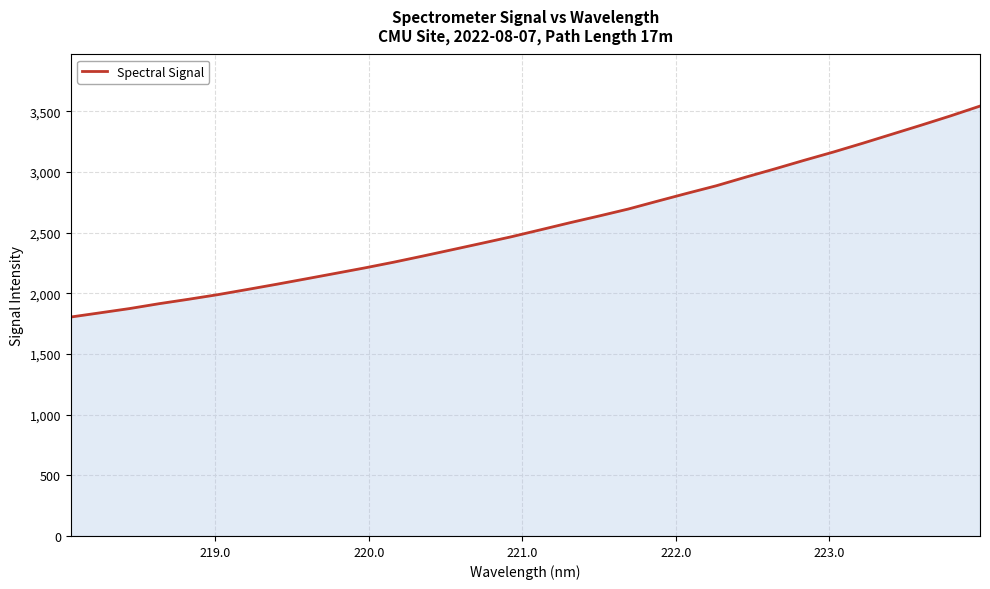

Reading right to left, extract all data points from this chart.

3543.3	3462.9	3386.4	3311.9	3237.2	3164.8	3096.4	3025.8	2957.3	2886.4	2824.0	2760.0	2694.8	2637.2	2581.4	2523.1	2465.5	2412.3	2359.8	2307.4	2256.6	2208.8	2163.6	2118.7	2074.1	2031.0	1988.7	1950.6	1914.2	1874.2	1839.3	1804.6